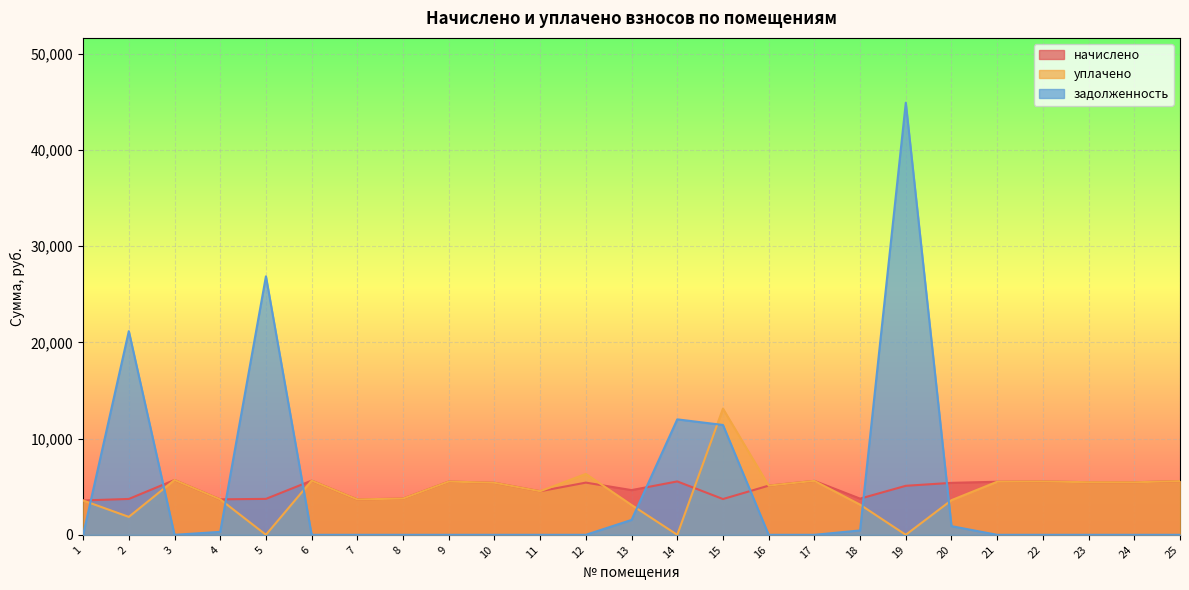

Which series ends up on top after the final intersection of уплачено and задолженность?

уплачено